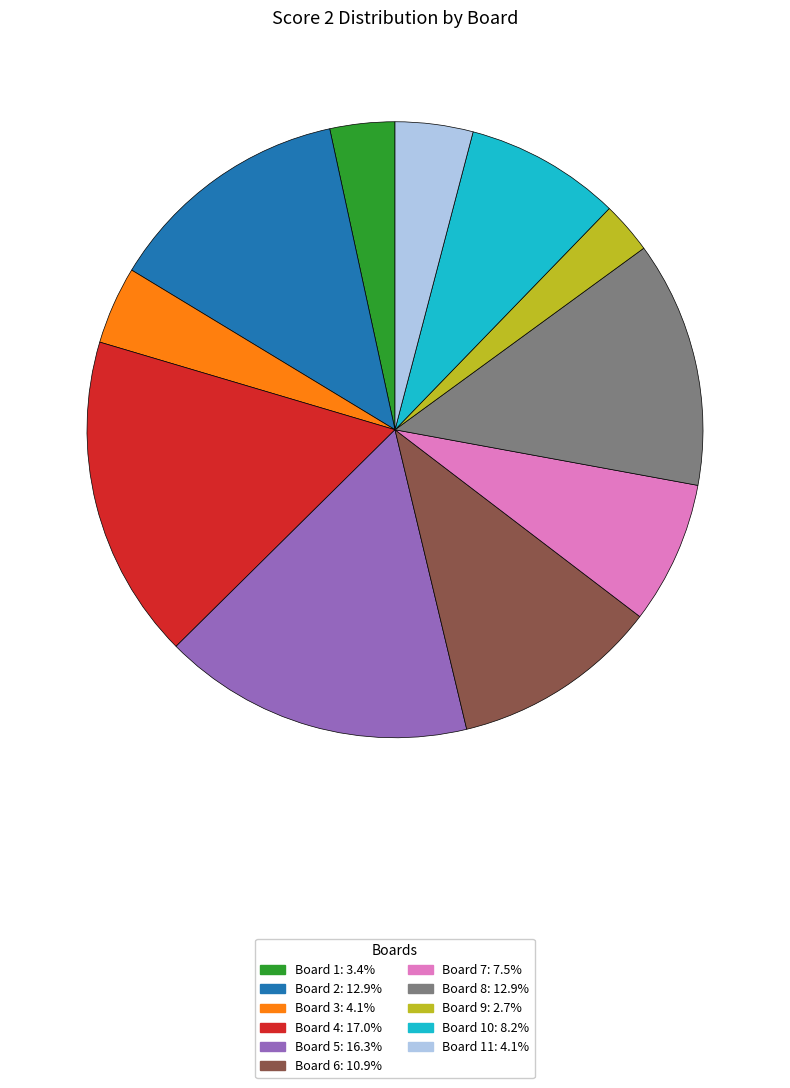

Does any single category account for the majority?

No